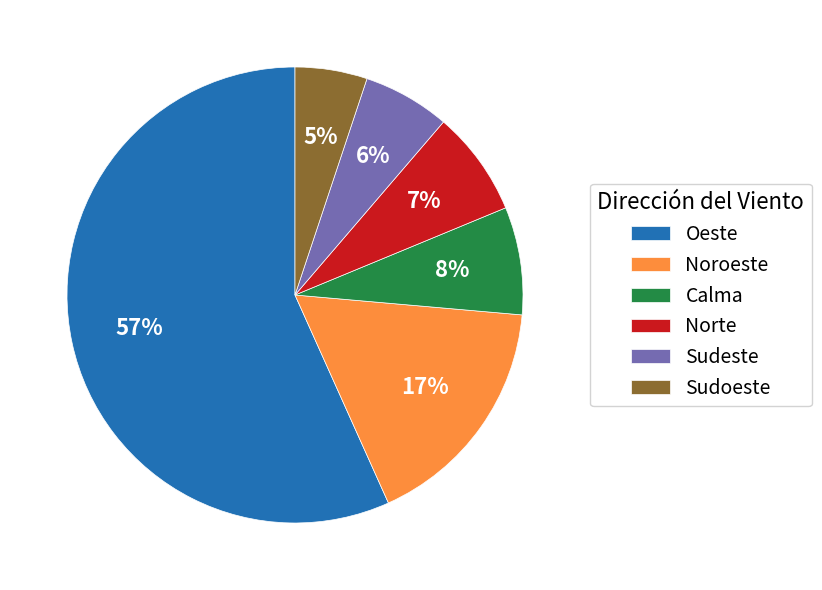

To the nearest percent, what percentage of the pie is Oeste?

57%